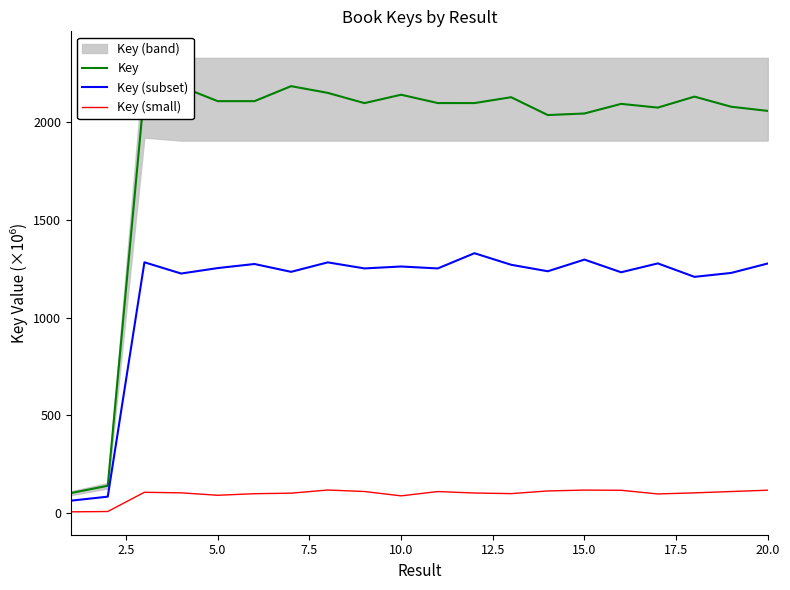

What is the minimum value for Key (subset)?

62.7